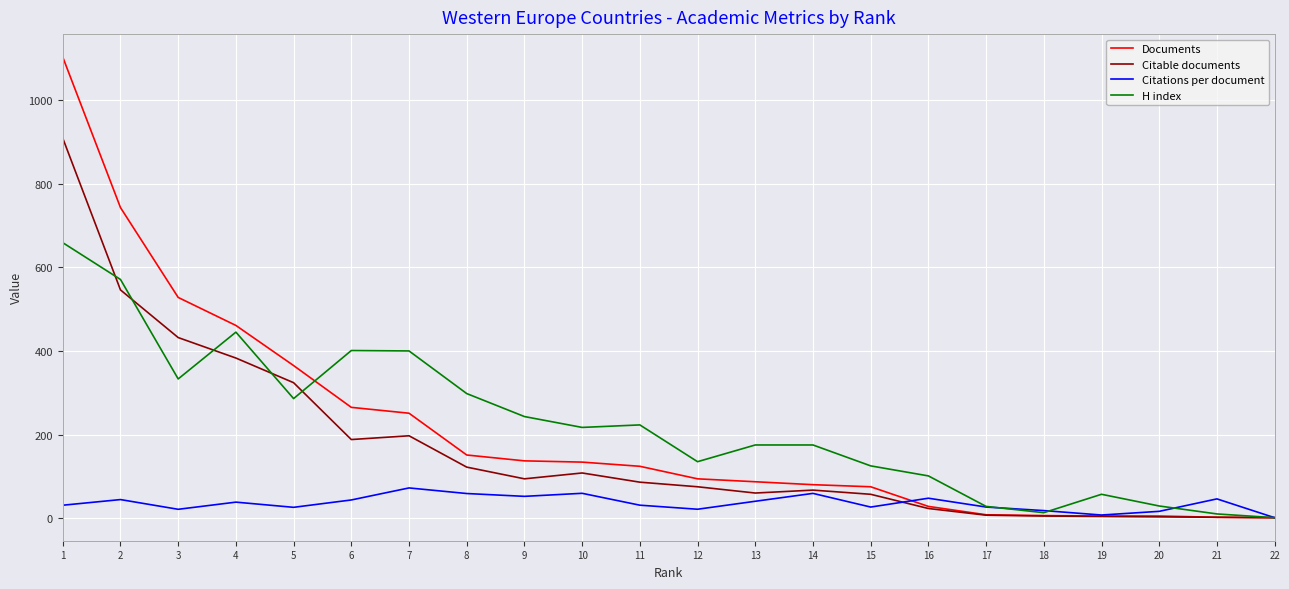

How many lines are shown in the chart?

4